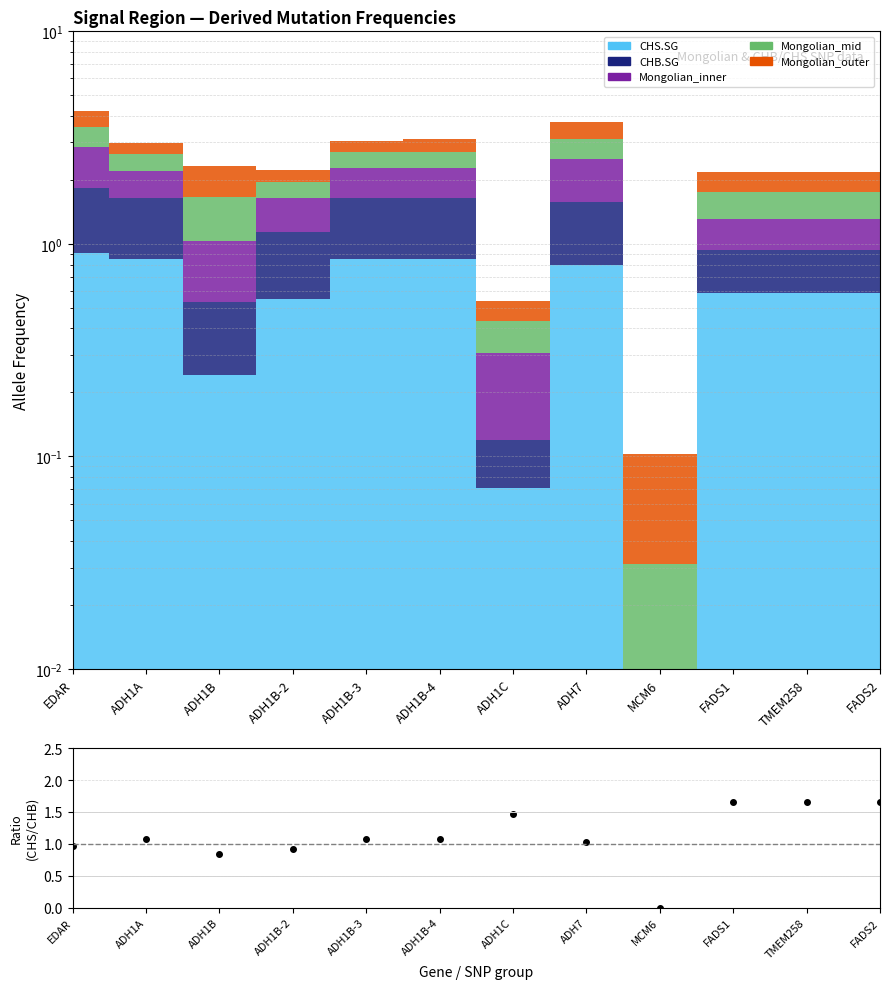

At which label is the value closest to 0?

MCM6